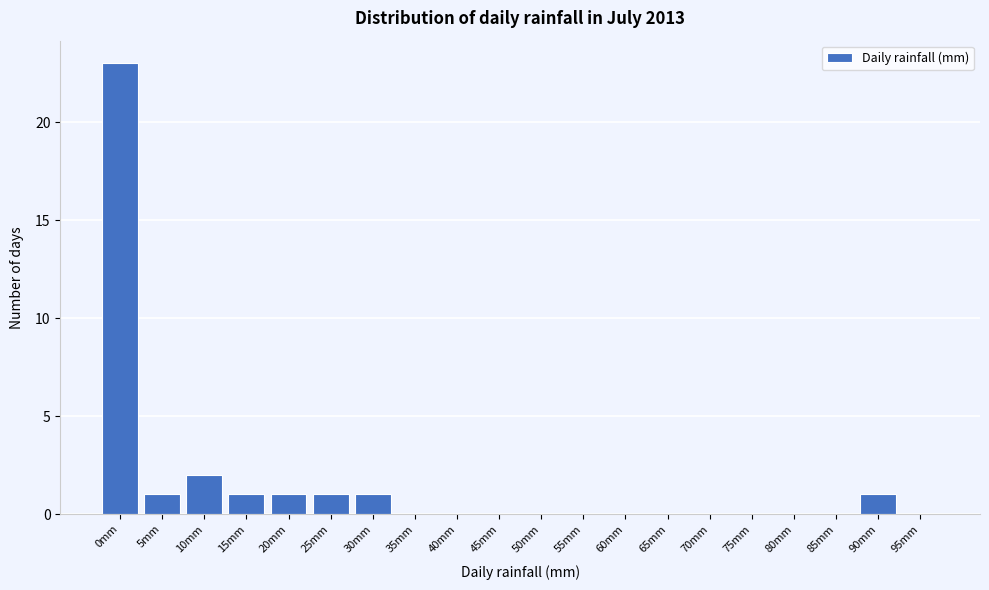

Reading right to left, extract all data points from this chart.

95mm=0	90mm=1	85mm=0	80mm=0	75mm=0	70mm=0	65mm=0	60mm=0	55mm=0	50mm=0	45mm=0	40mm=0	35mm=0	30mm=1	25mm=1	20mm=1	15mm=1	10mm=2	5mm=1	0mm=23